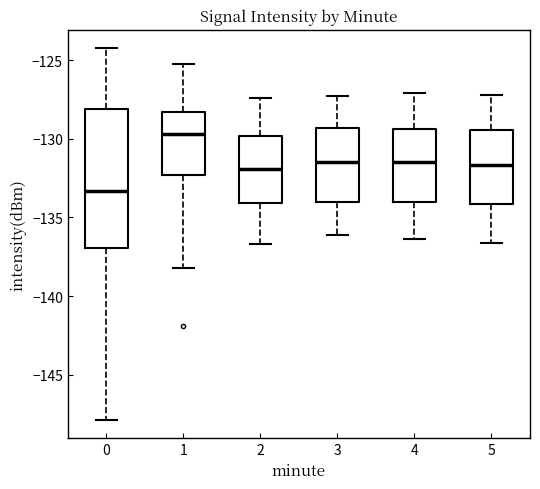

Which box is the tallest, from its lower edge to its upper edge?

0